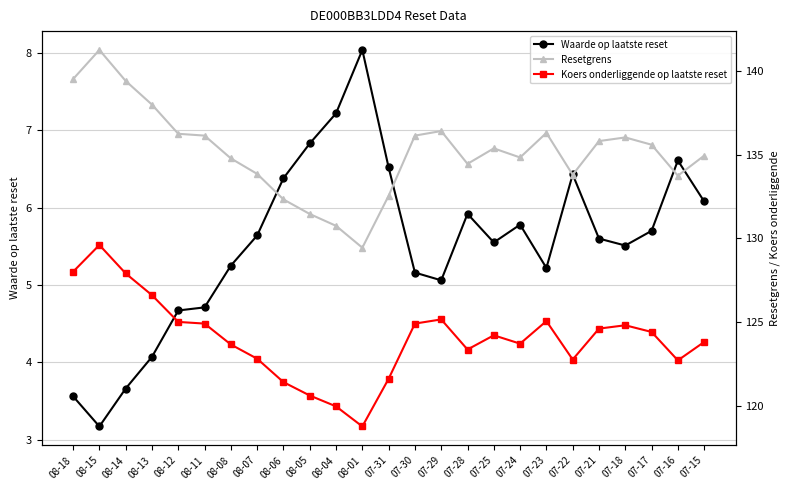

Between 07-24 and 07-23, which series saw the biggest shift?

Resetgrens